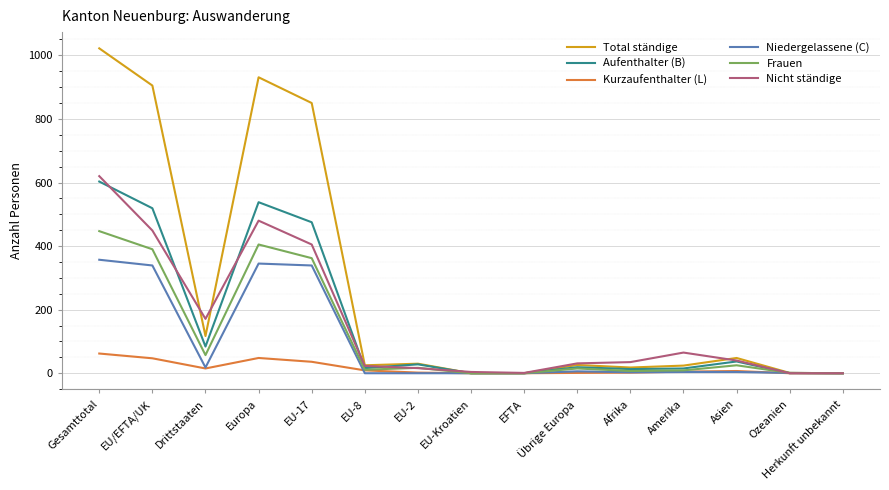

At which category does the chart reach its peak across all series?

Gesamttotal